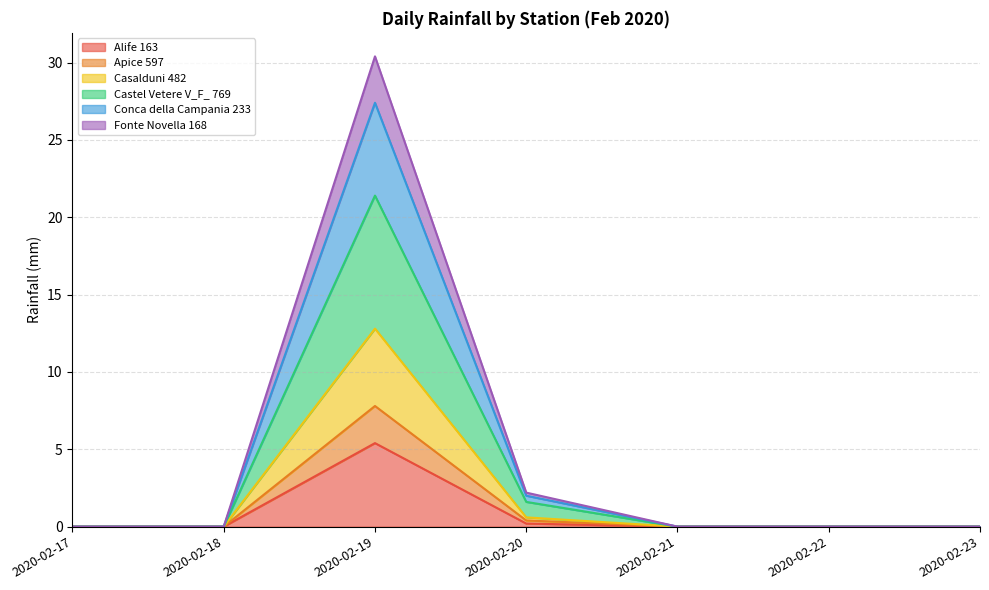

The value of Fonte Novella 168 at 2020-02-20 is 0.6. True or false?

False